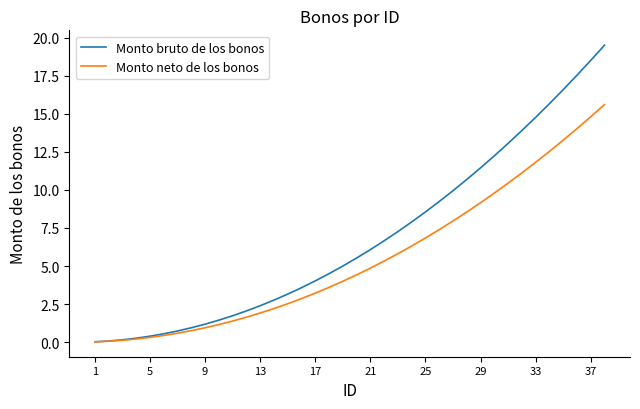

Which series has the largest total across all categories?

Monto bruto de los bonos